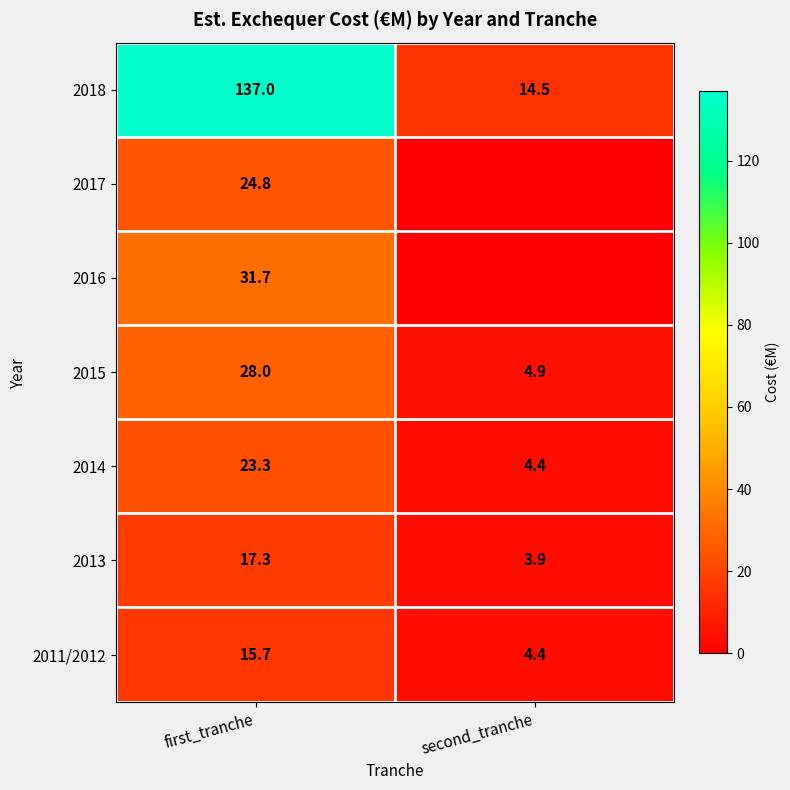

The value of 2013 at first_tranche is 29.3. True or false?

False